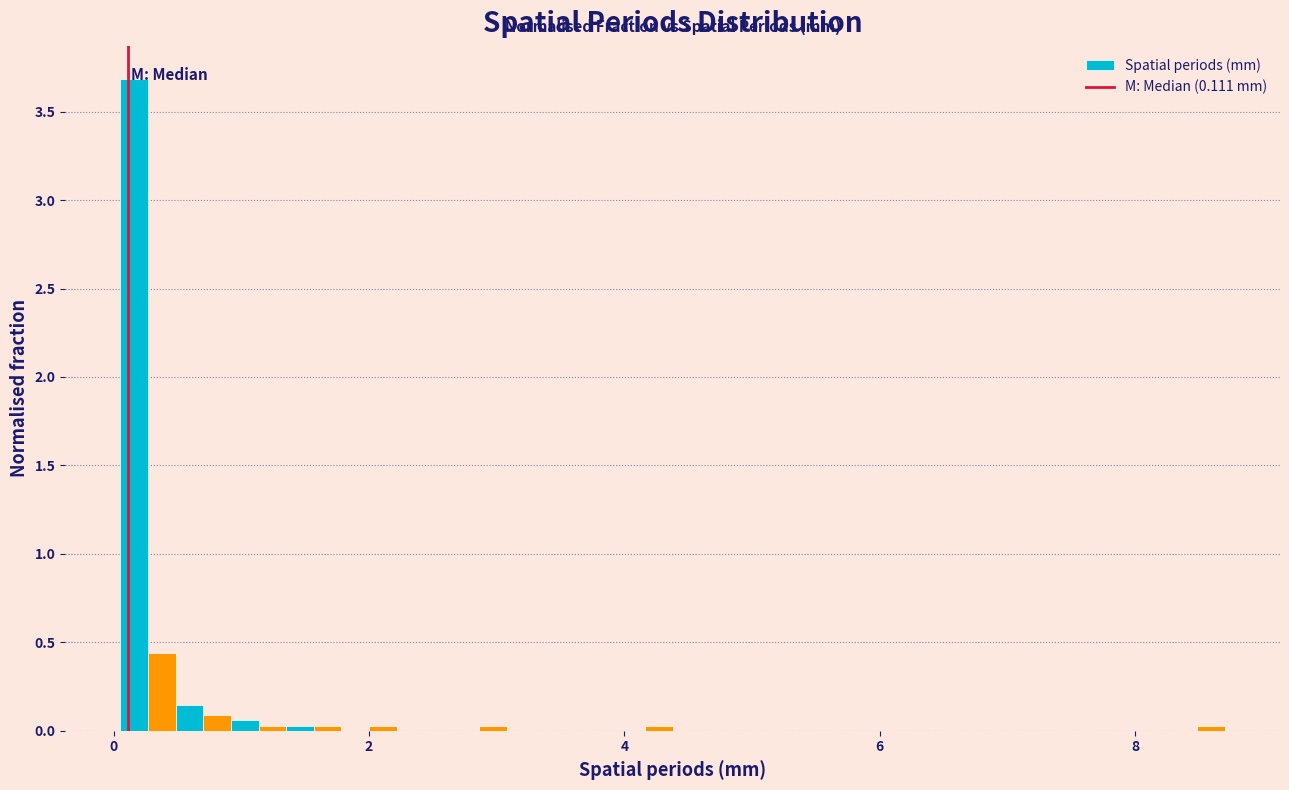

Around what value on the x-axis is the tallest bar? Give the approximate position of its centre, as read against the axis.

0.2